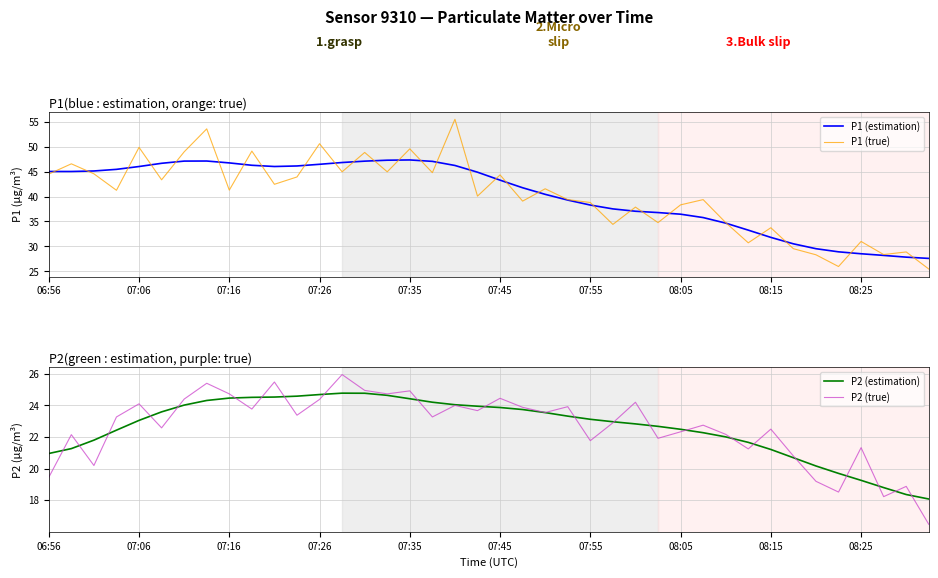

What is the maximum value for P1 (true)?

55.5